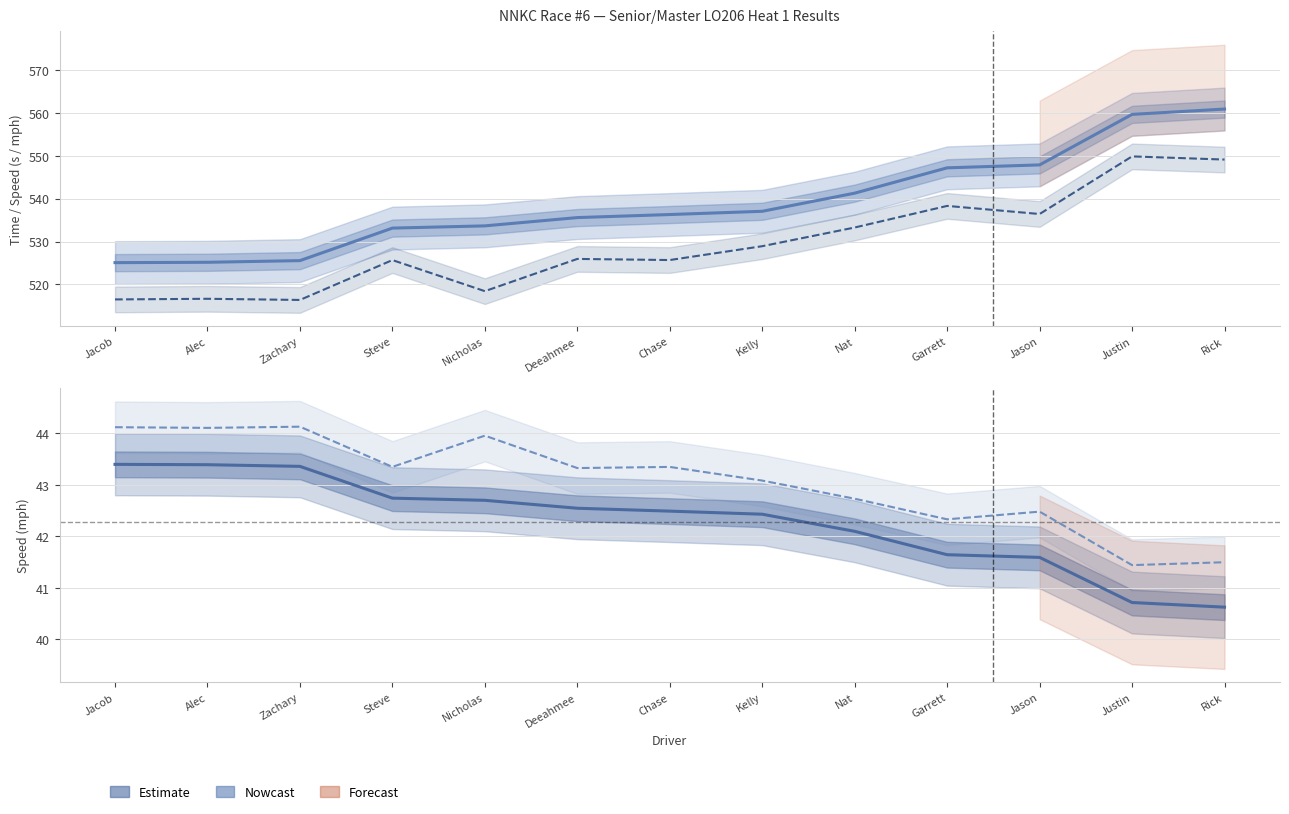

Which series has the largest range (max minus min)?

Total Time